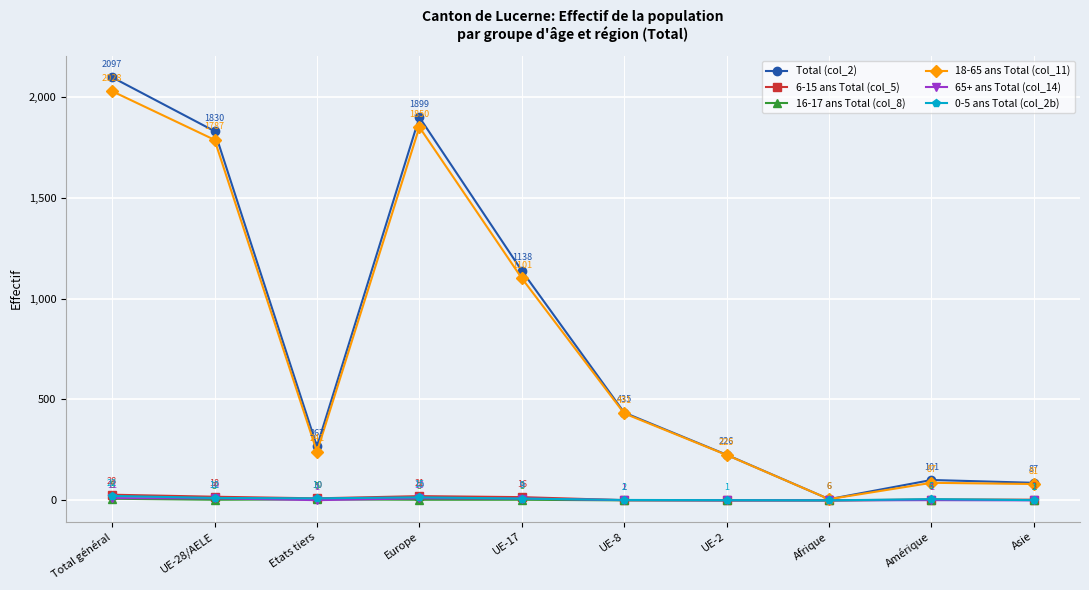

Reading right to left, transcribe all the data shown in this chart.

Total (col_2): Asie=87	Amérique=101	Afrique=6	UE-2=226	UE-8=435	UE-17=1138	Europe=1899	Etats tiers=267	UE-28/AELE=1830	Total général=2097
6-15 ans Total (col_5): Asie=3	Amérique=4	Afrique=0	UE-2=0	UE-8=1	UE-17=16	Europe=21	Etats tiers=10	UE-28/AELE=18	Total général=28
16-17 ans Total (col_8): Asie=2	Amérique=3	Afrique=0	UE-2=0	UE-8=0	UE-17=3	Europe=3	Etats tiers=5	UE-28/AELE=3	Total général=8
18-65 ans Total (col_11): Asie=81	Amérique=87	Afrique=6	UE-2=225	UE-8=431	UE-17=1101	Europe=1850	Etats tiers=241	UE-28/AELE=1787	Total général=2028
65+ ans Total (col_14): Asie=0	Amérique=1	Afrique=0	UE-2=0	UE-8=1	UE-17=9	Europe=10	Etats tiers=1	UE-28/AELE=10	Total général=11
0-5 ans Total (col_2b): Asie=1	Amérique=6	Afrique=0	UE-2=1	UE-8=2	UE-17=9	Europe=15	Etats tiers=10	UE-28/AELE=12	Total général=22